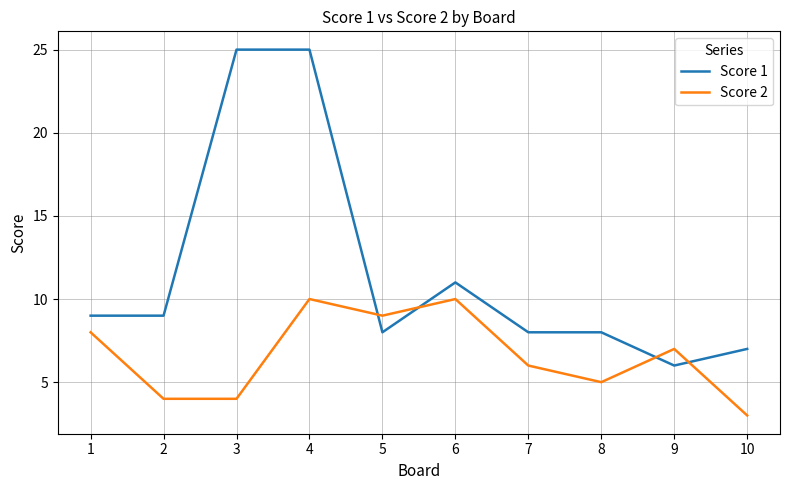

Where is Score 1 nearest to the value 15?

6